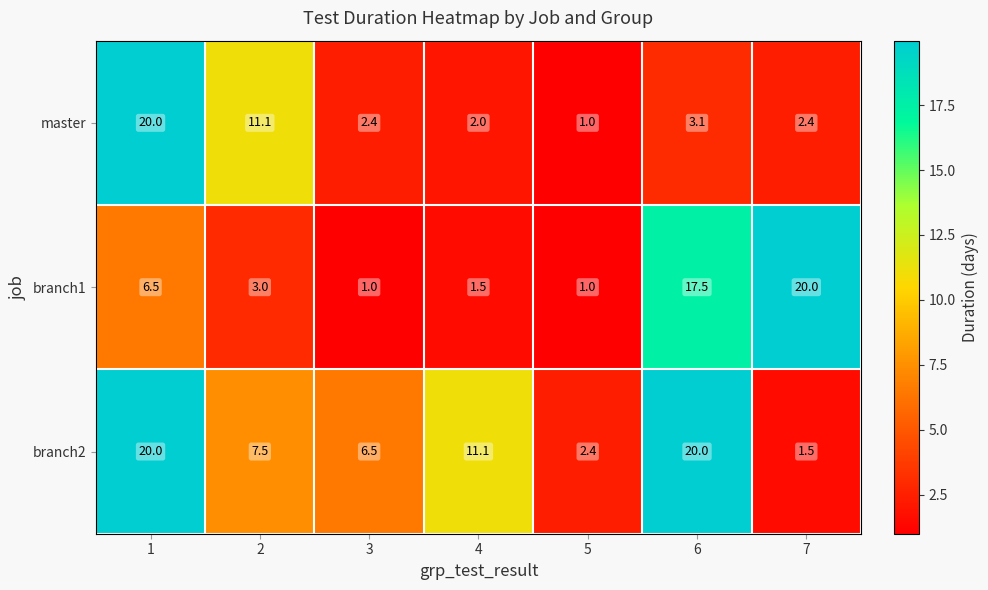

What is the difference between the highest and lowest values at 1?

13.5